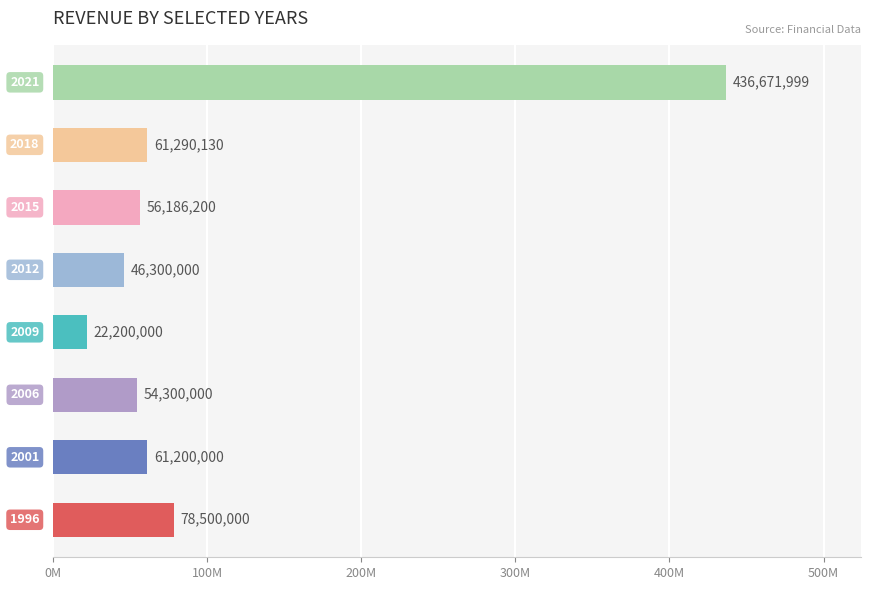

What is the greatest value displayed?

436671999